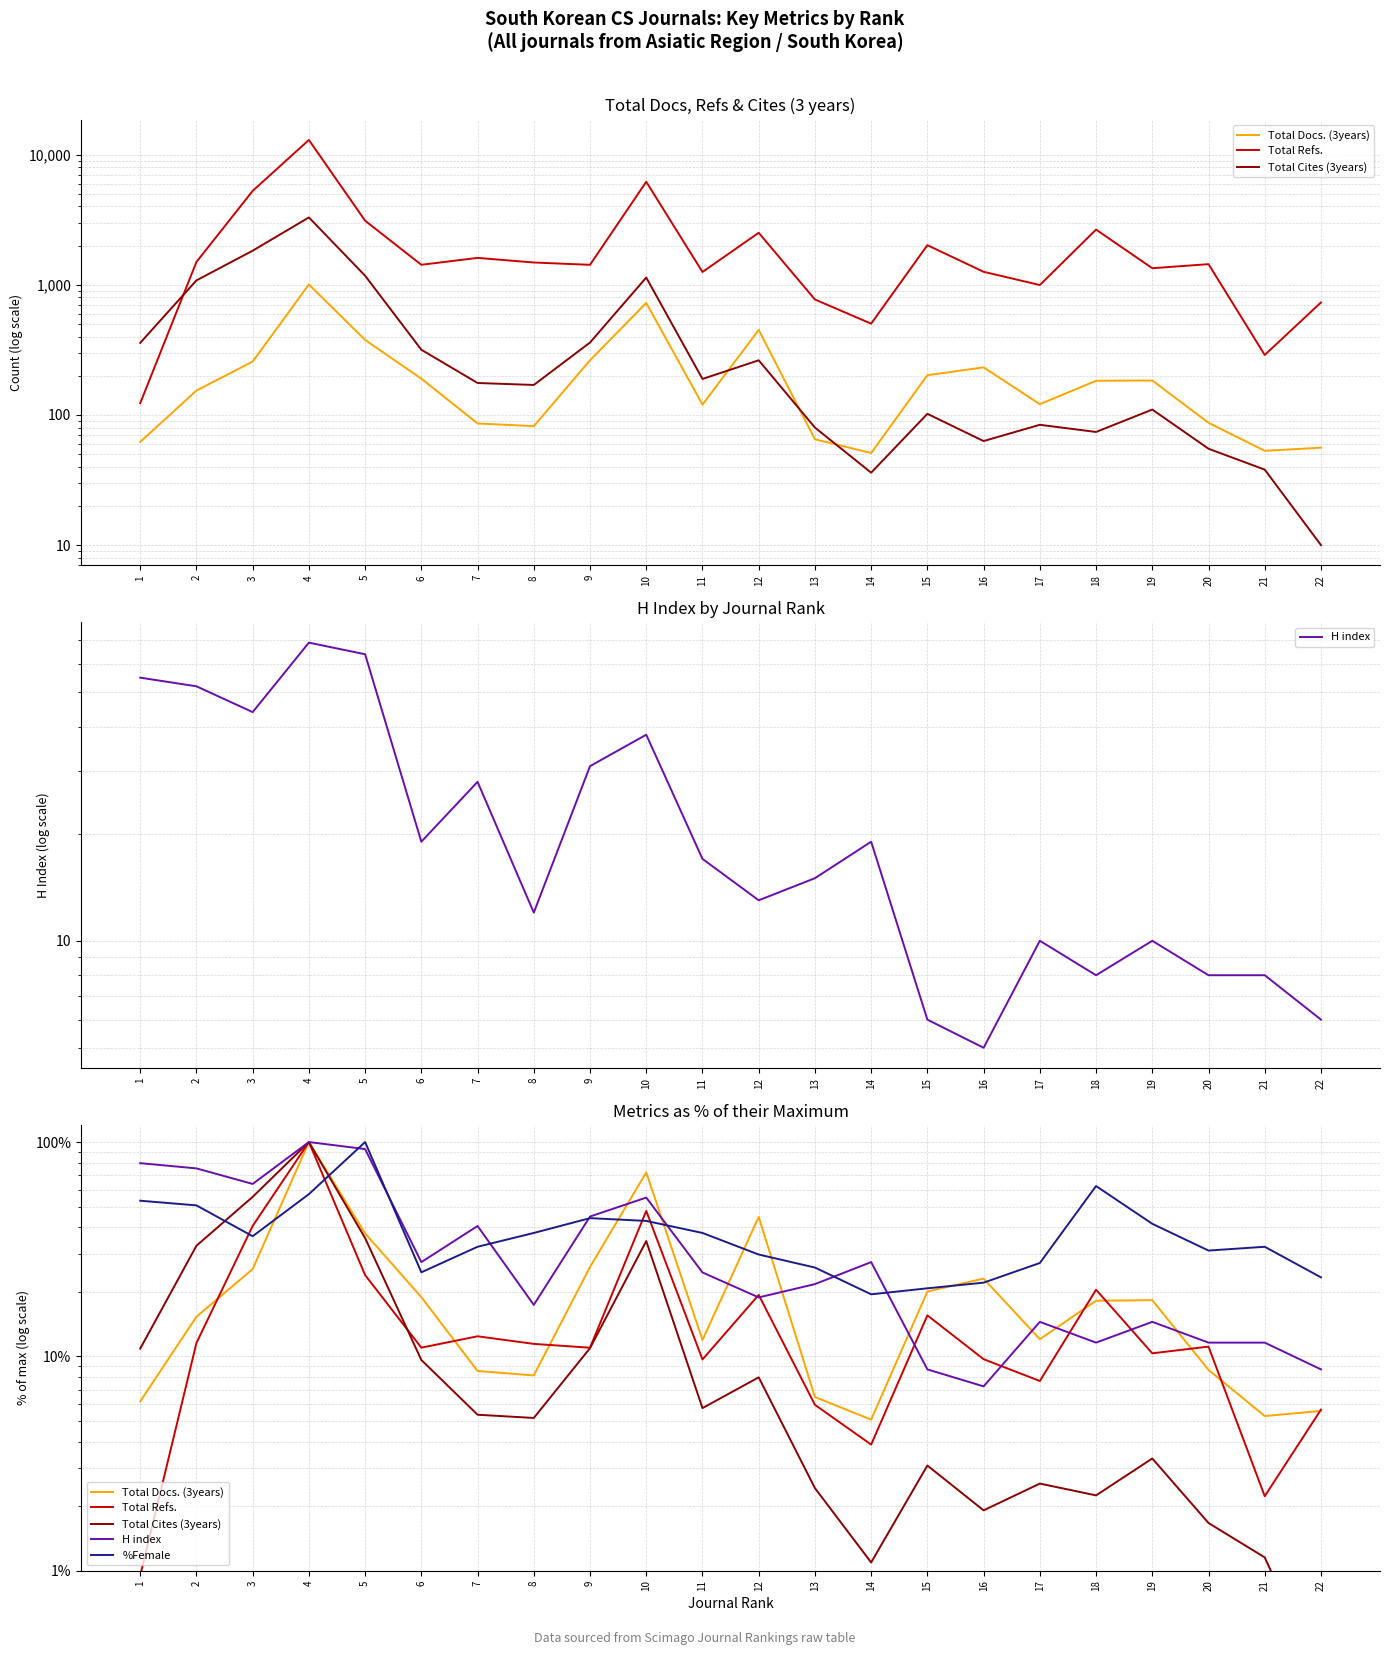

The value of Total Docs. (3years) at 18 is 4.3. True or false?

False